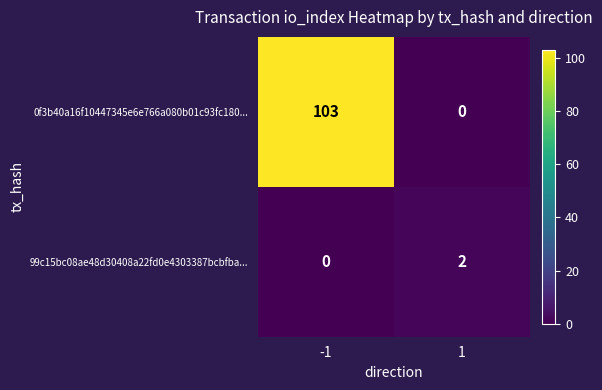

Rank the categories by 99c15bc08ae48d30408a22fd0e4303387bcbfba... value from highest to lowest.

1, -1